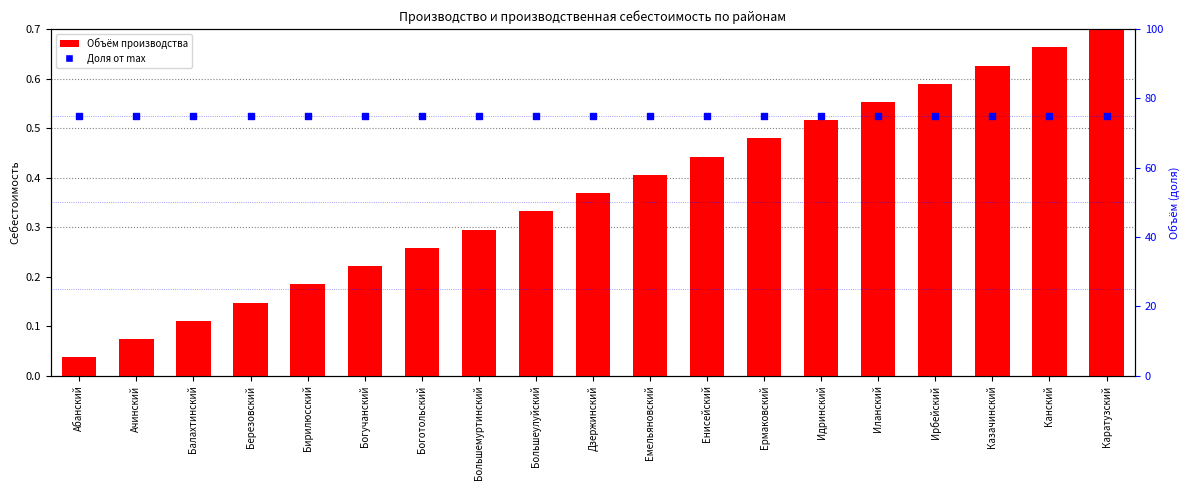

What is the total value across all series at Абанский?

75.0